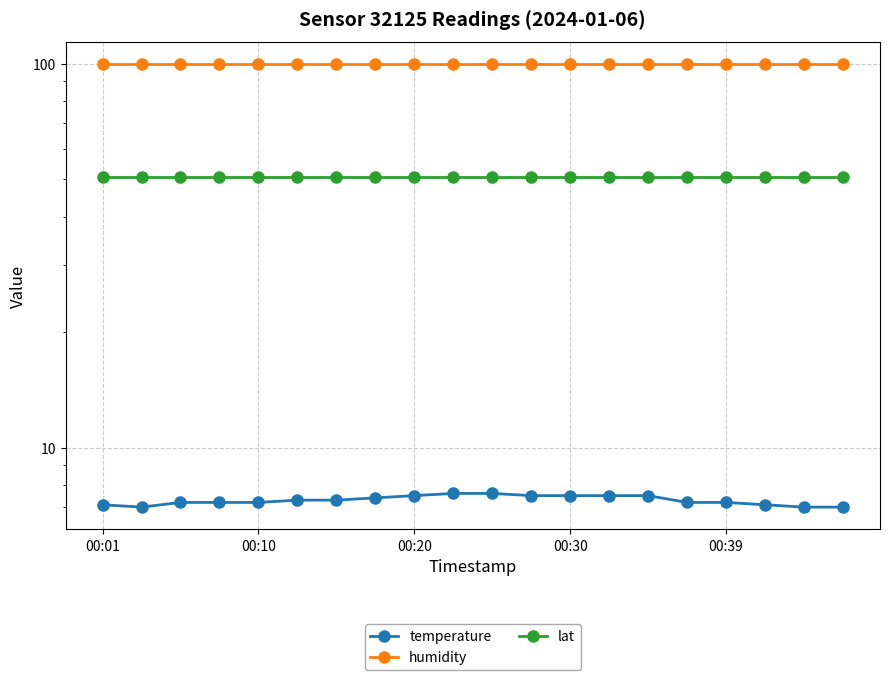

The value of temperature at 15 is 7.2. True or false?

True